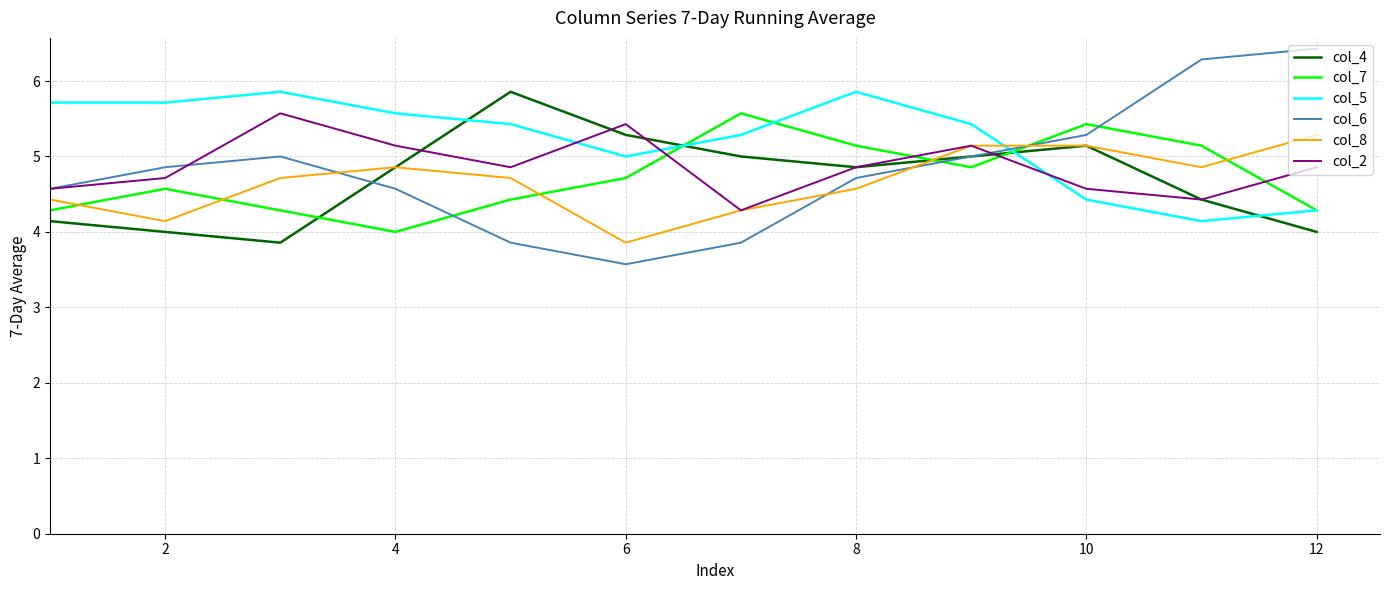

True or false: col_7 and col_8 cross at least once.

True